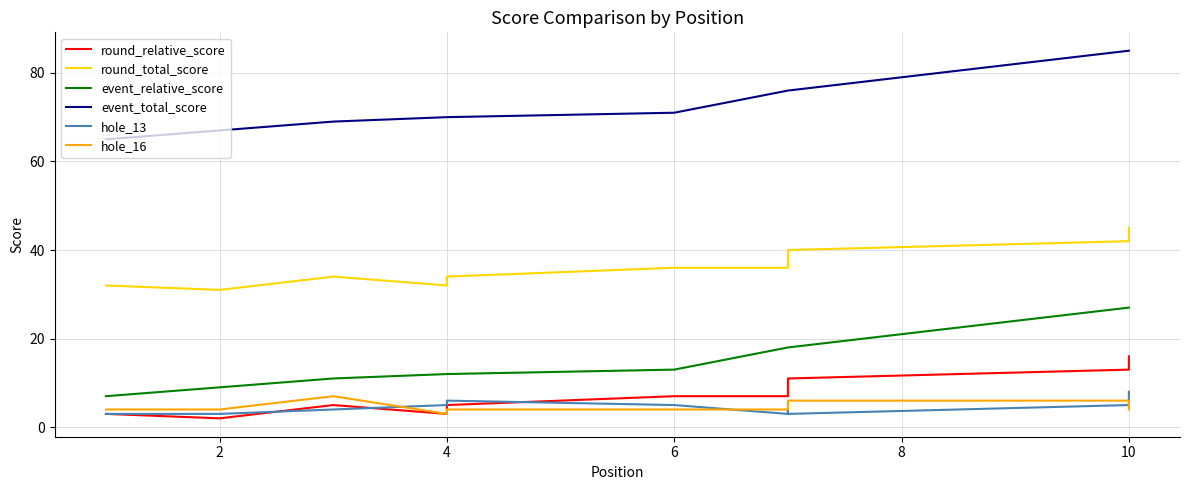

Does the chart have visible grid lines?

Yes